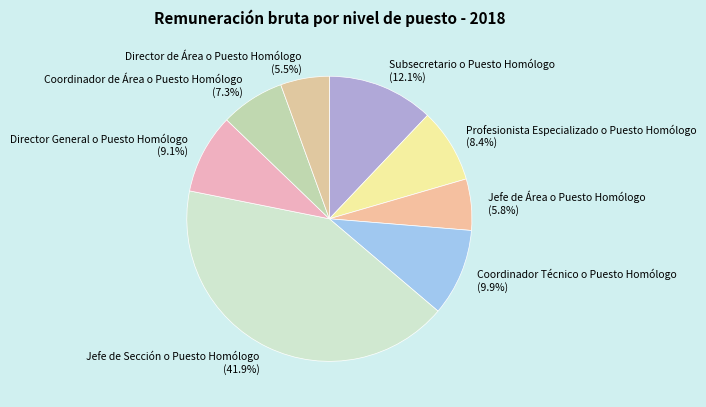

What is the total percentage of Director de Área o Puesto Homólogo and Jefe de Área o Puesto Homólogo?

11.3%